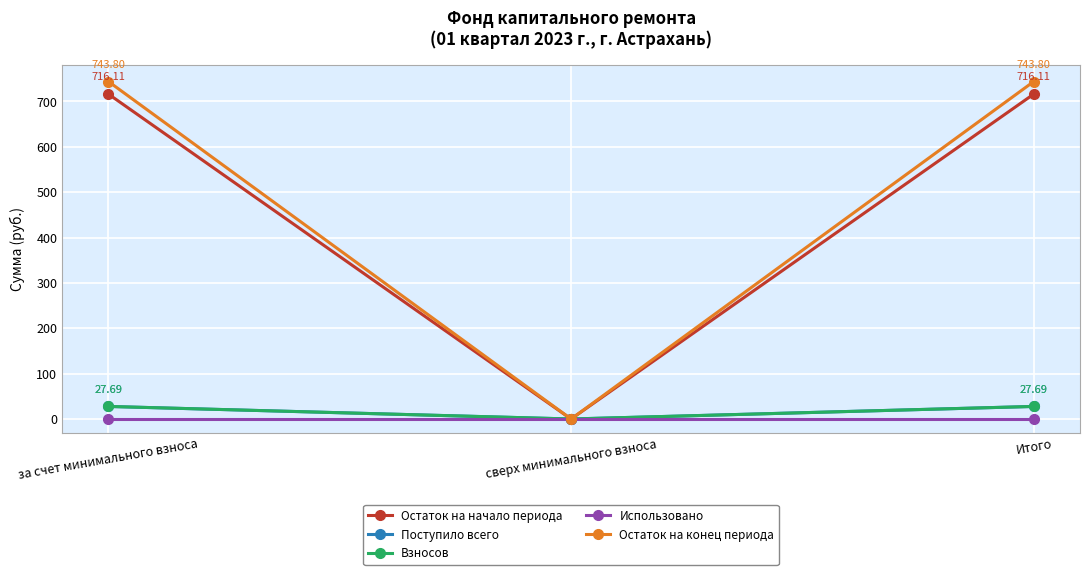

Which has a higher value, Итого or сверх минимального взноса?

Итого